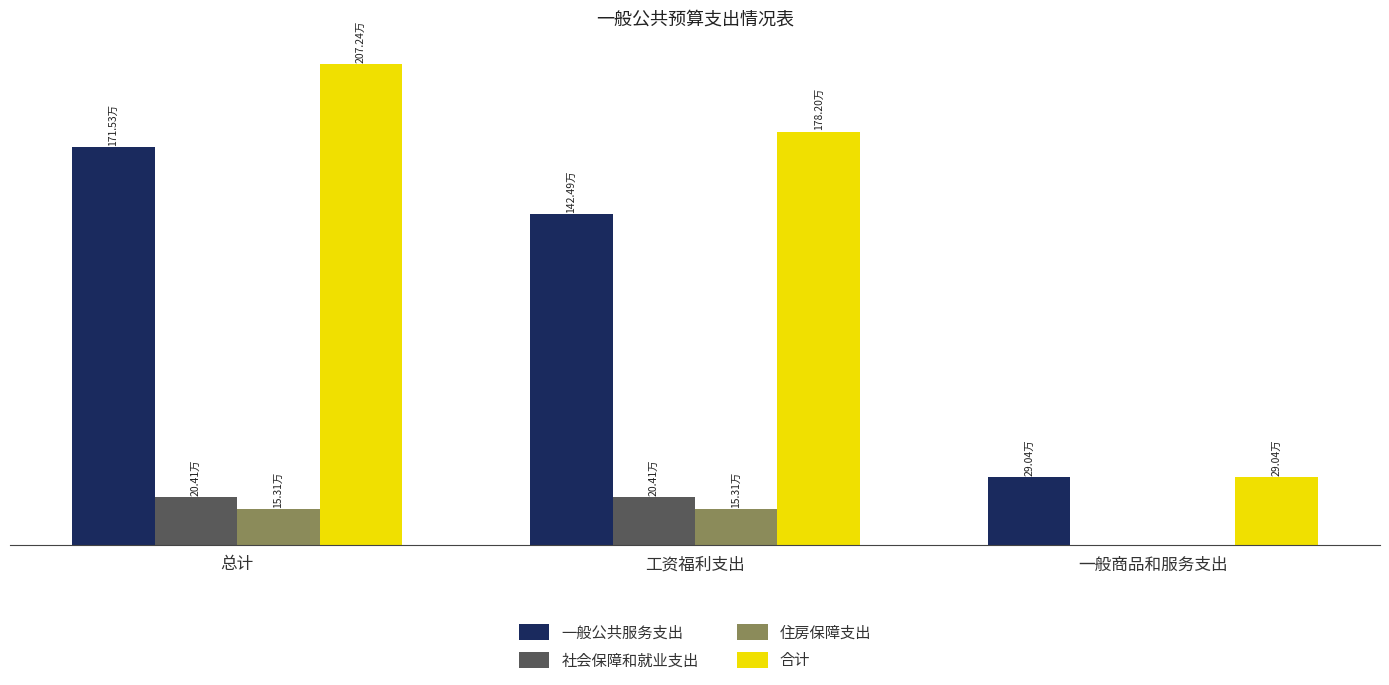

List the series in order of their peak value, lowest first.

住房保障支出, 社会保障和就业支出, 一般公共服务支出, 合计